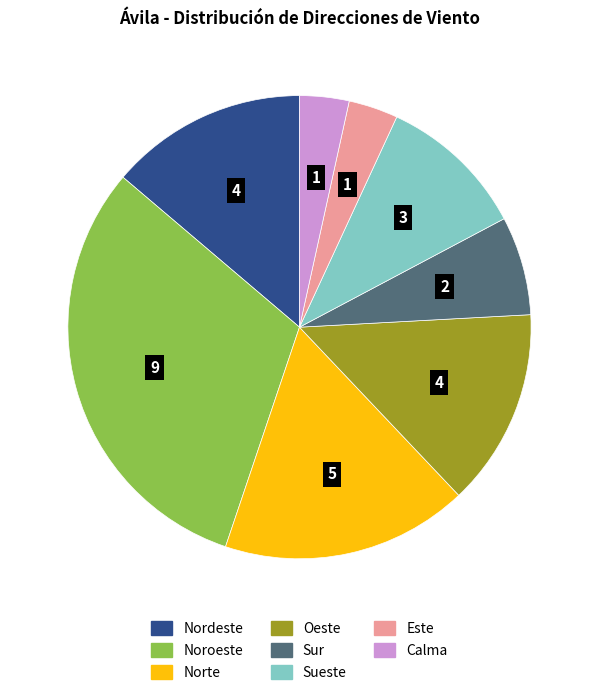

Which category has the biggest portion of the pie?

Noroeste